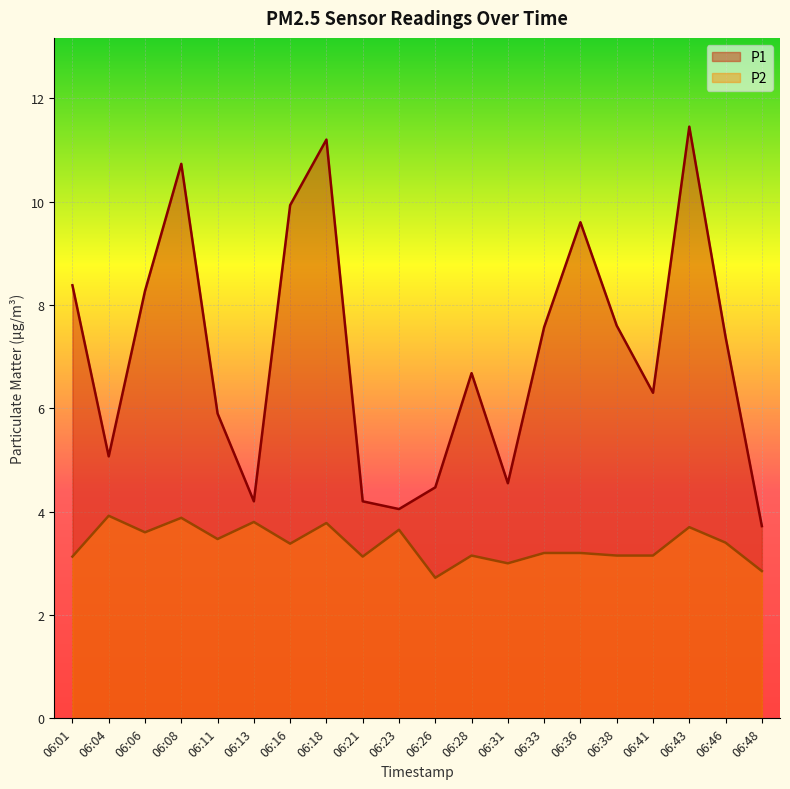

At which category does the chart reach its minimum across all series?

06:26